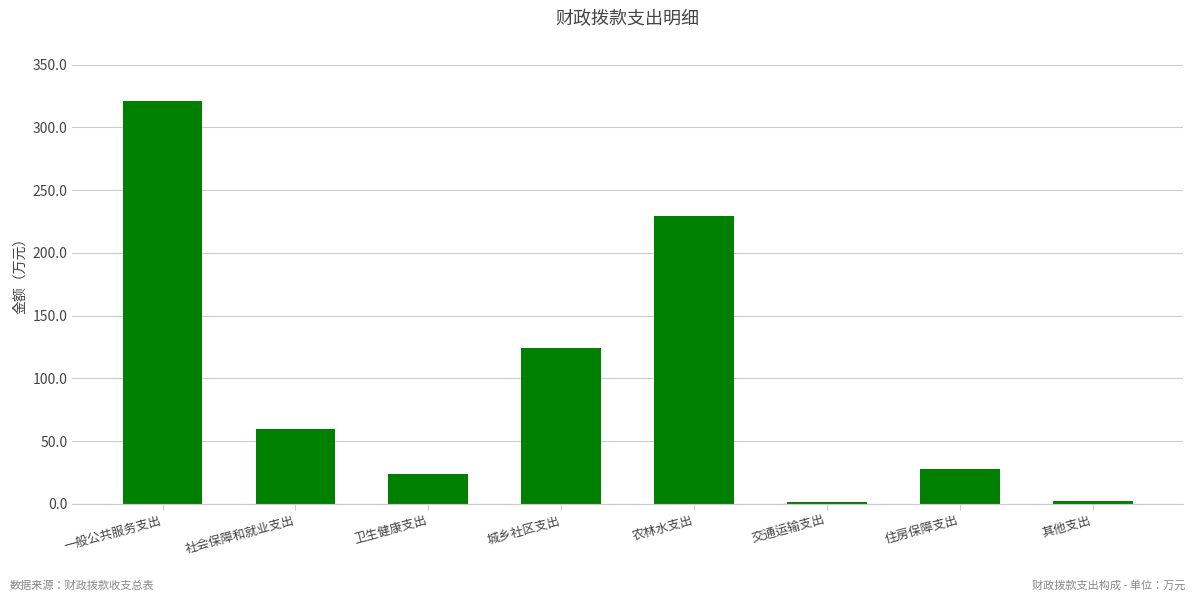

What is the maximum value shown in the chart?

320.9